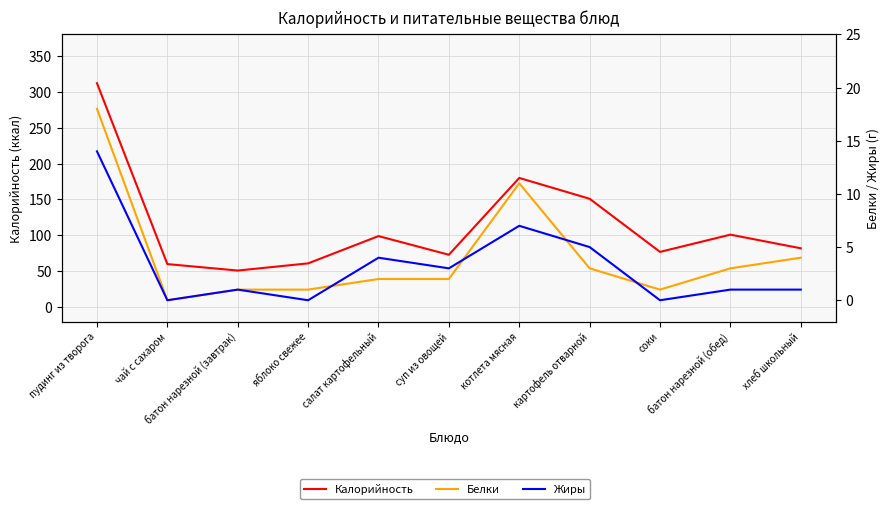

At how many categories does at least one series exceed 53?

10